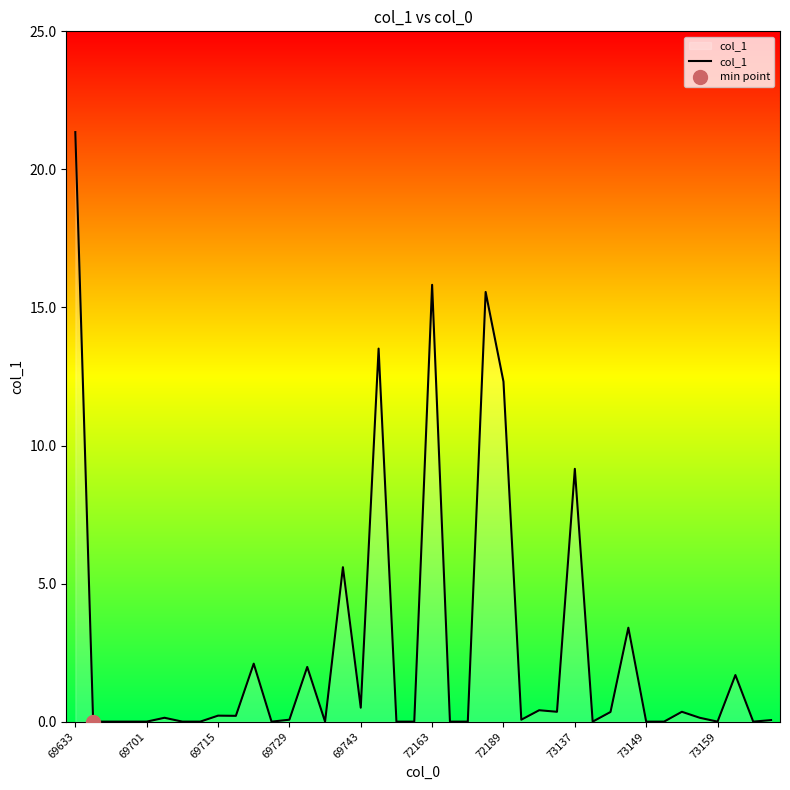

What is the highest value of the col_1 series?

21.4